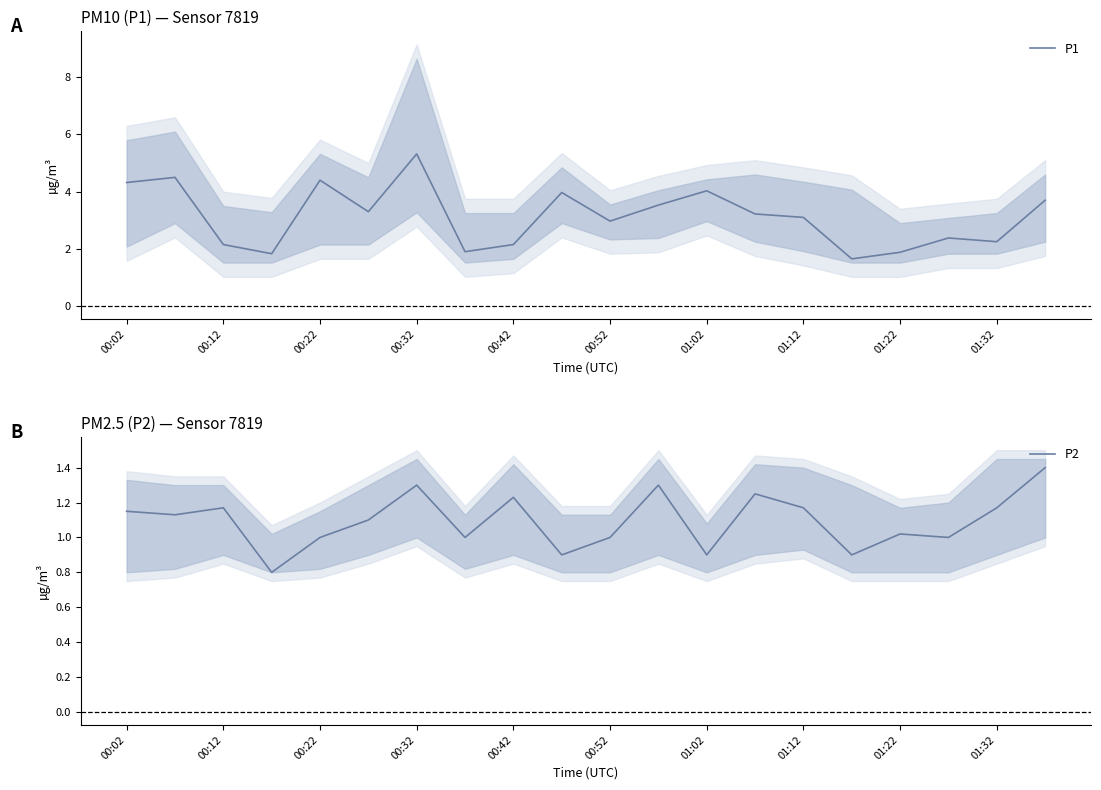

List the series in order of their overall mean, lowest first.

P2, P1